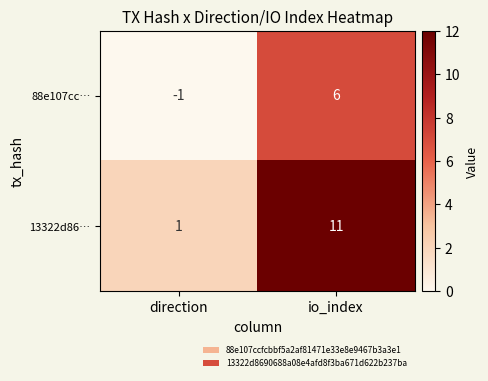

How many series are shown in this chart?

2